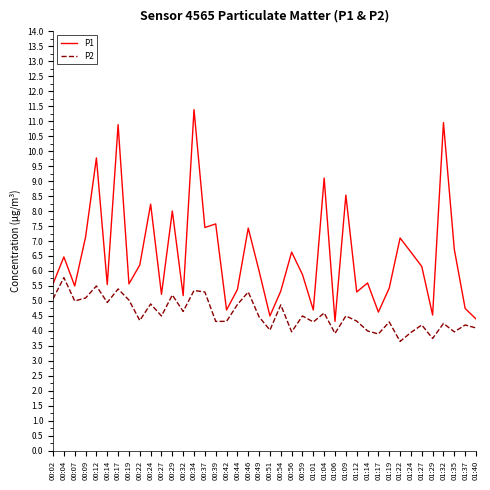

True or false: P1 has a value of 10.9 at 01:32.

True